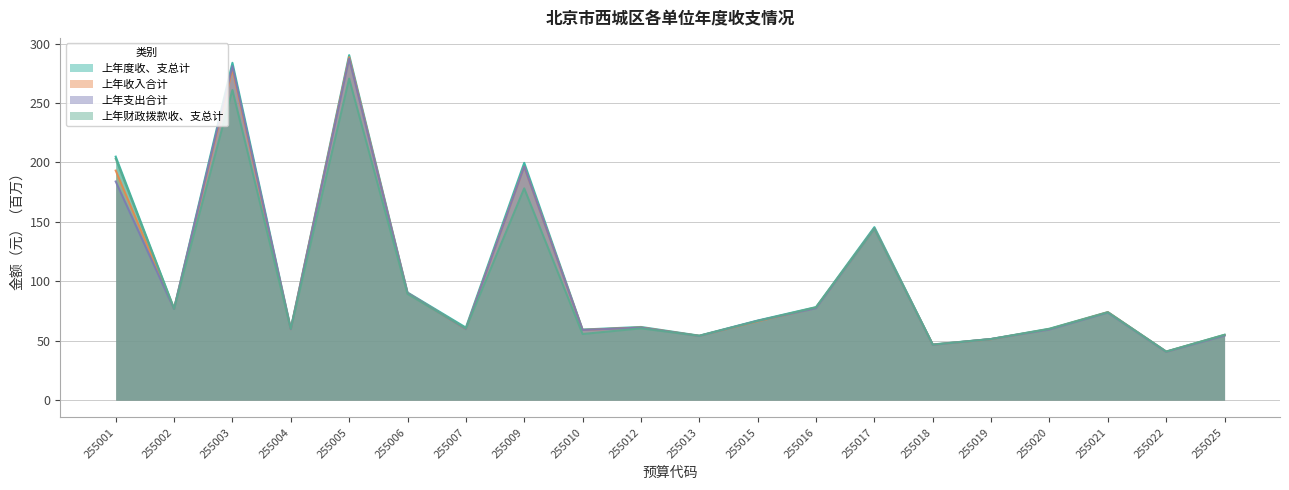

Which category has the lowest value across all series?

255022